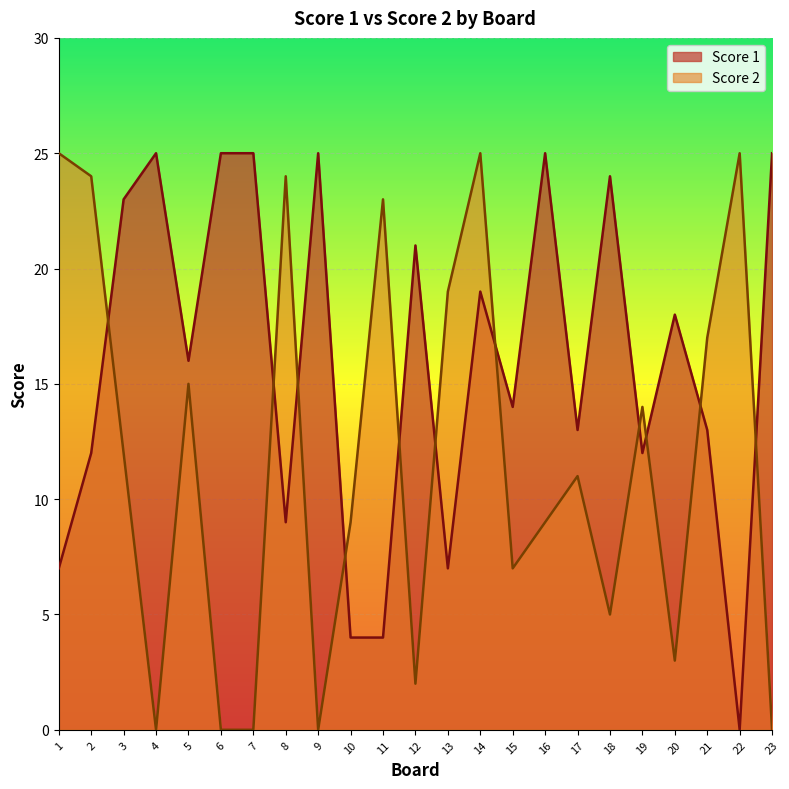

At which category does Score 1 reach its first local peak?

4